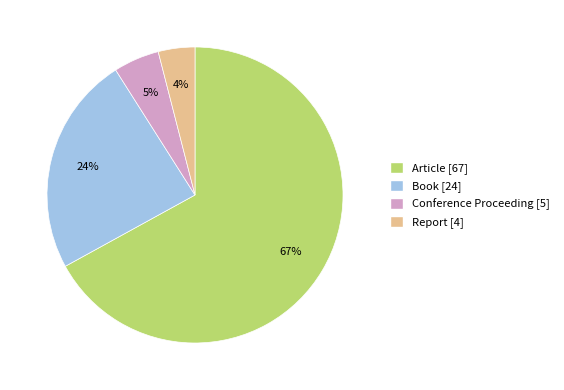

How many slices are in this pie chart?

4